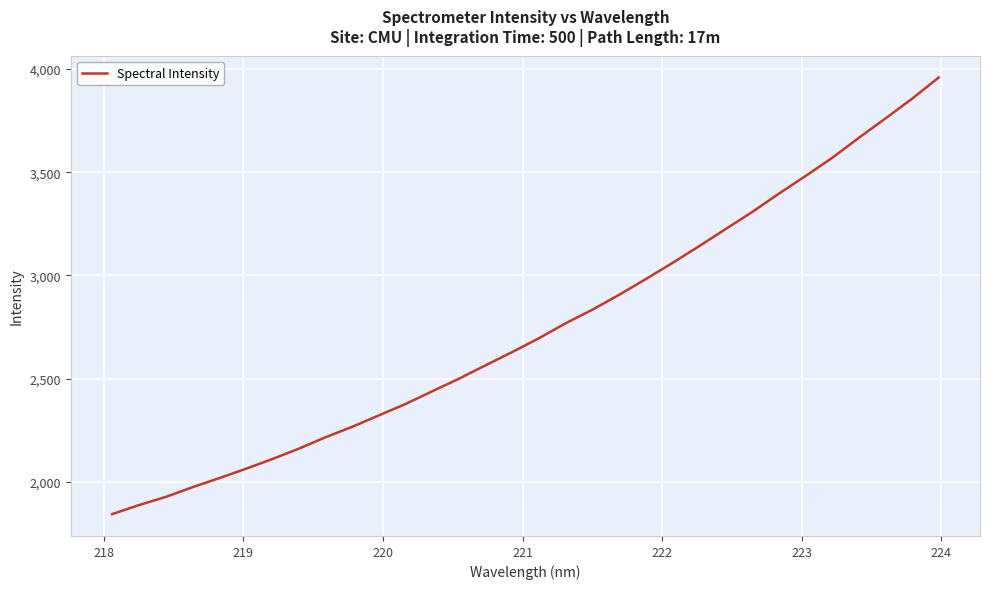

What is the greatest value displayed?

3958.3